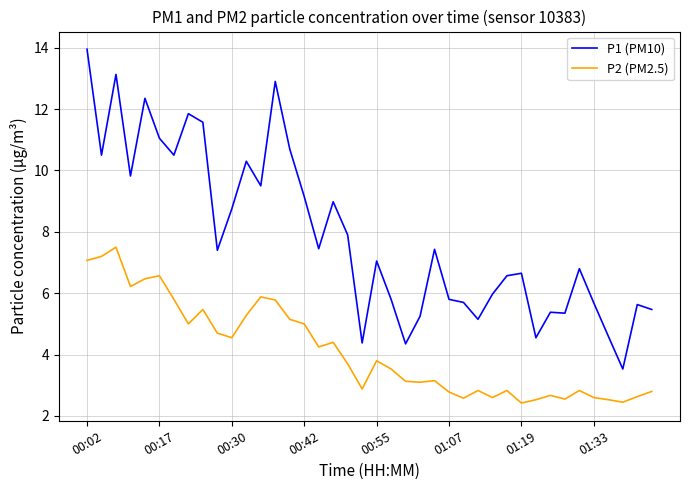

Which series has the largest range (max minus min)?

P1 (PM10)